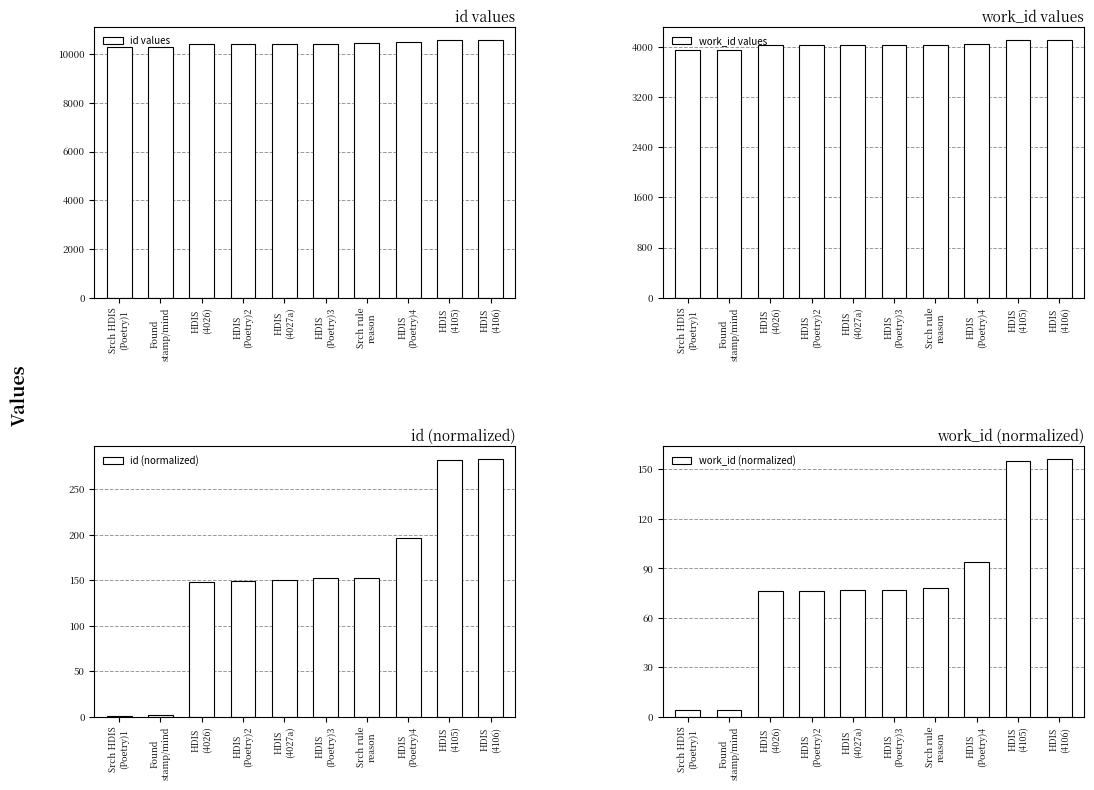

What is the difference between the maximum and minimum values in the id (normalized) series?

282